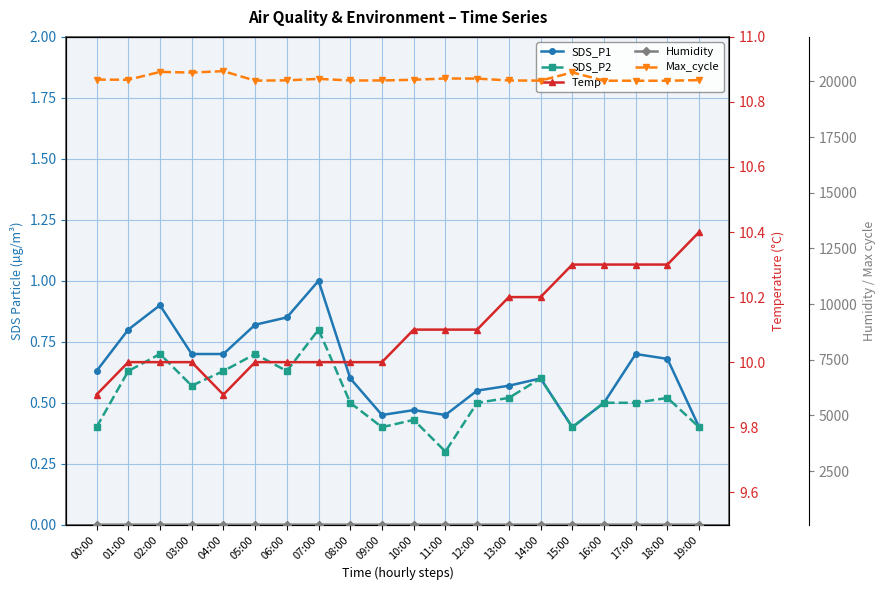

The value of Max_cycle at 04:00 is 13107.8. True or false?

False